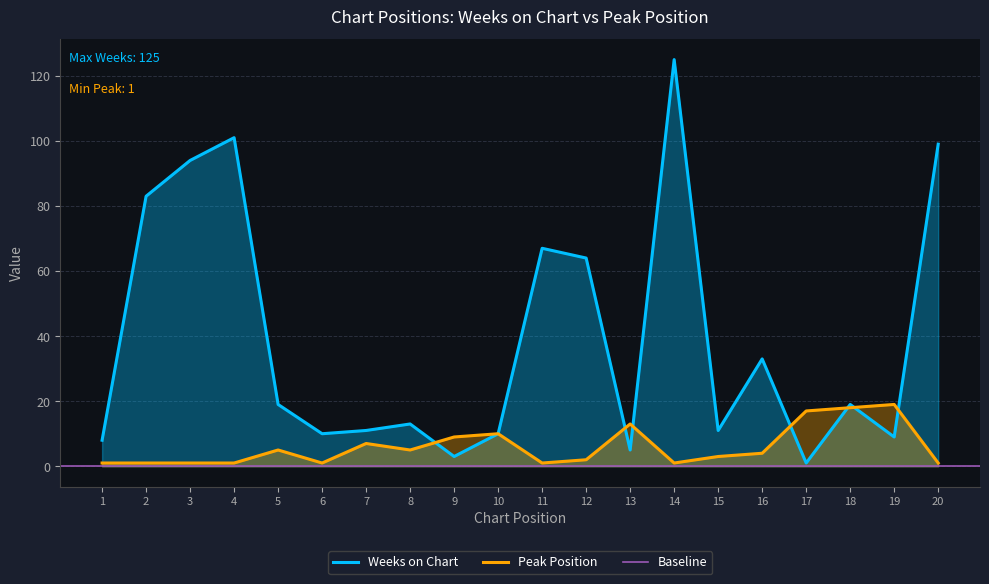

What is the maximum value shown in the chart?

125